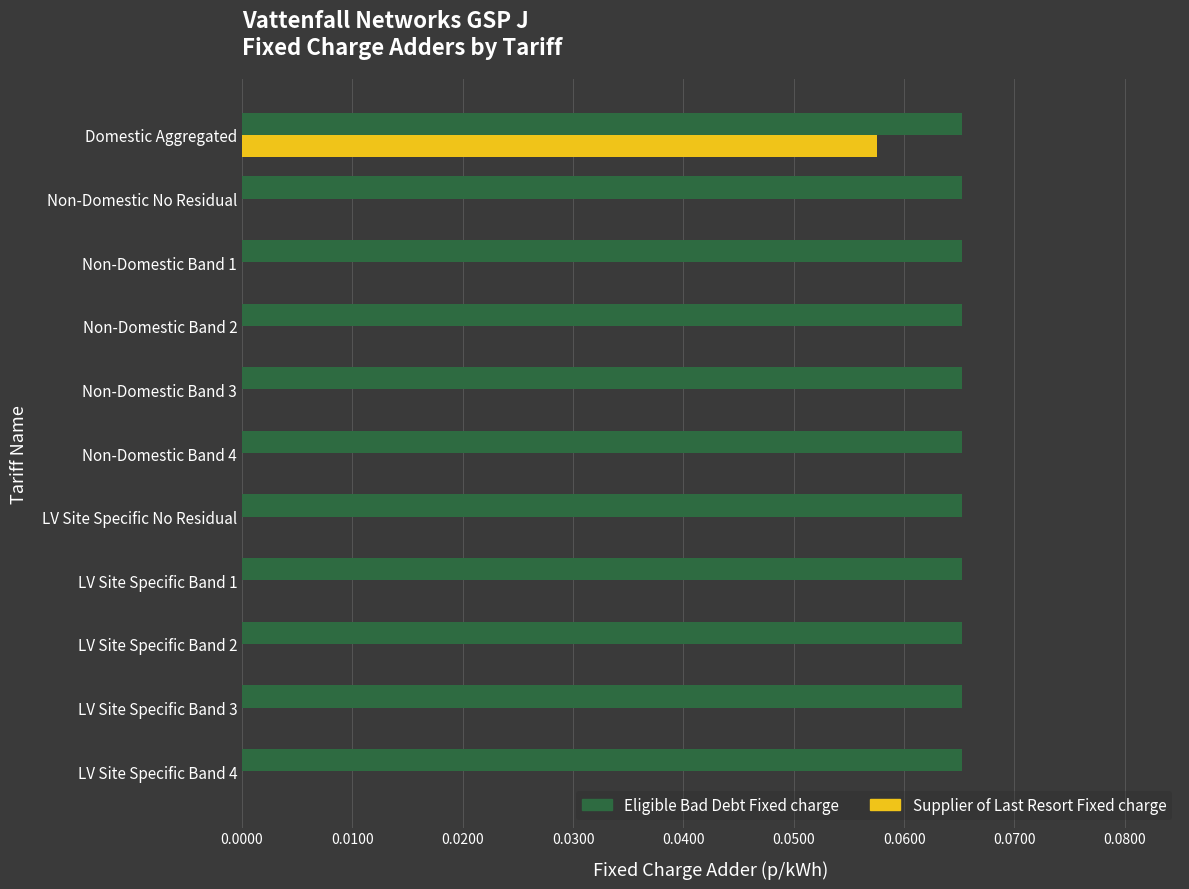

The Eligible Bad Debt Fixed charge series shows 0.0 at LV Site Specific Band 3. True or false?

False